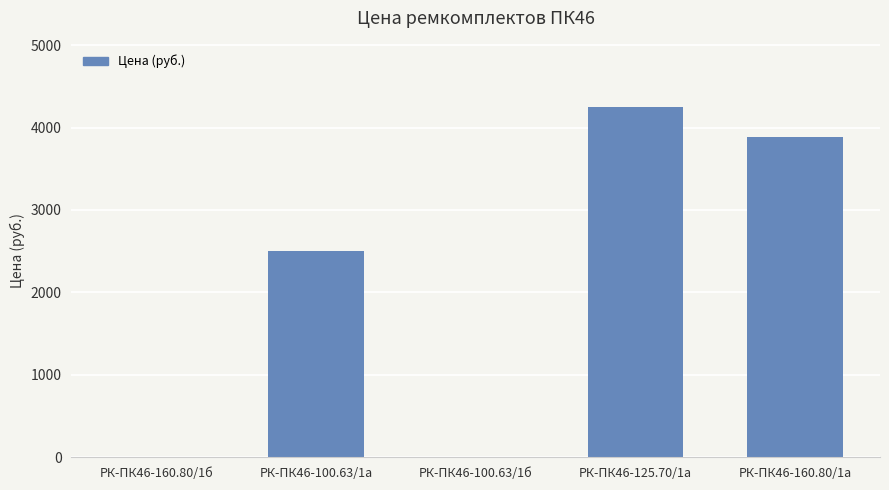

What is the sum of the values at РК-ПК46-160.80/1б and РК-ПК46-100.63/1а?

2504.7